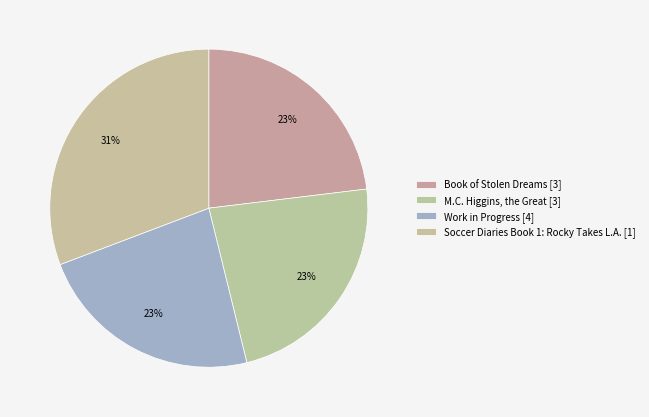

How many segments does this pie chart have?

4